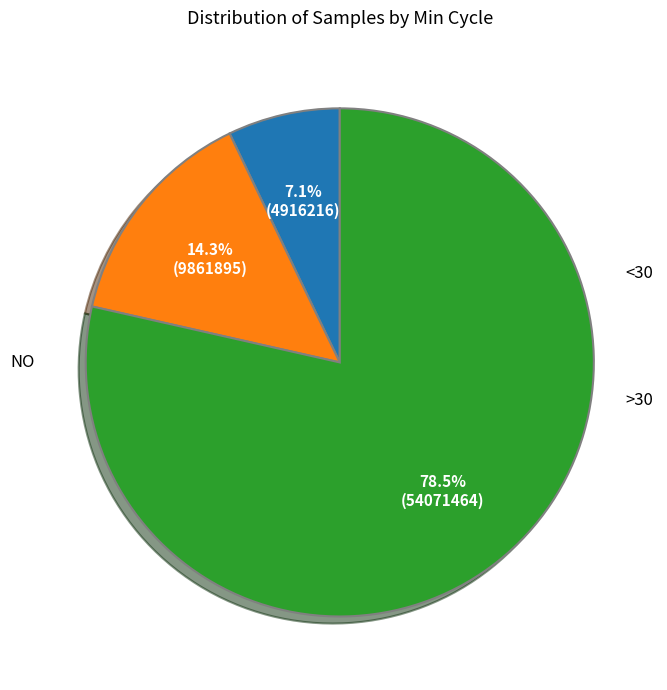

Is there any slice that represents more than half of the pie?

Yes